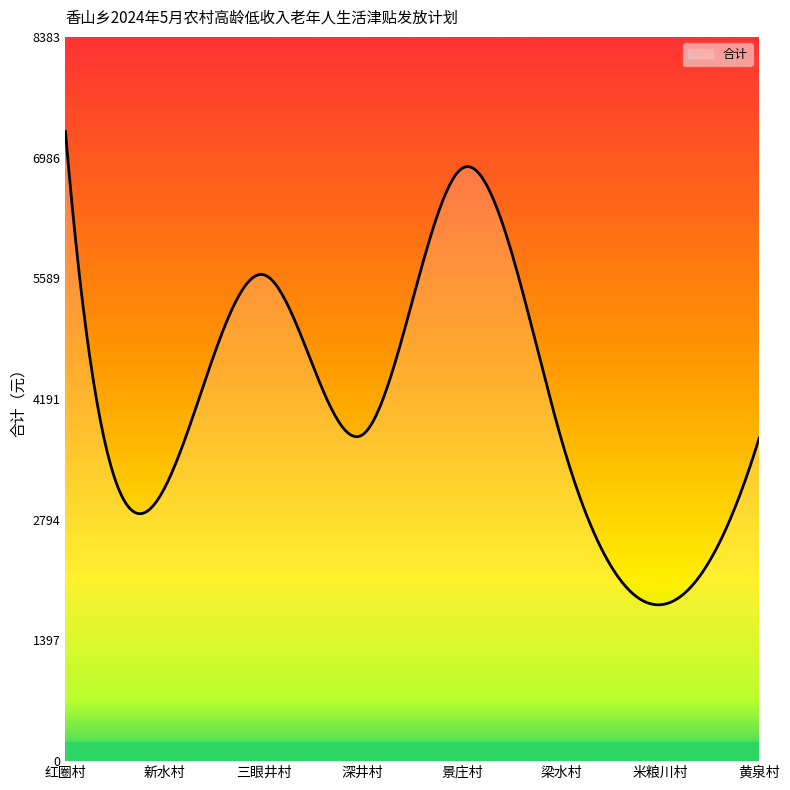

What is the greatest value displayed?

7290.0